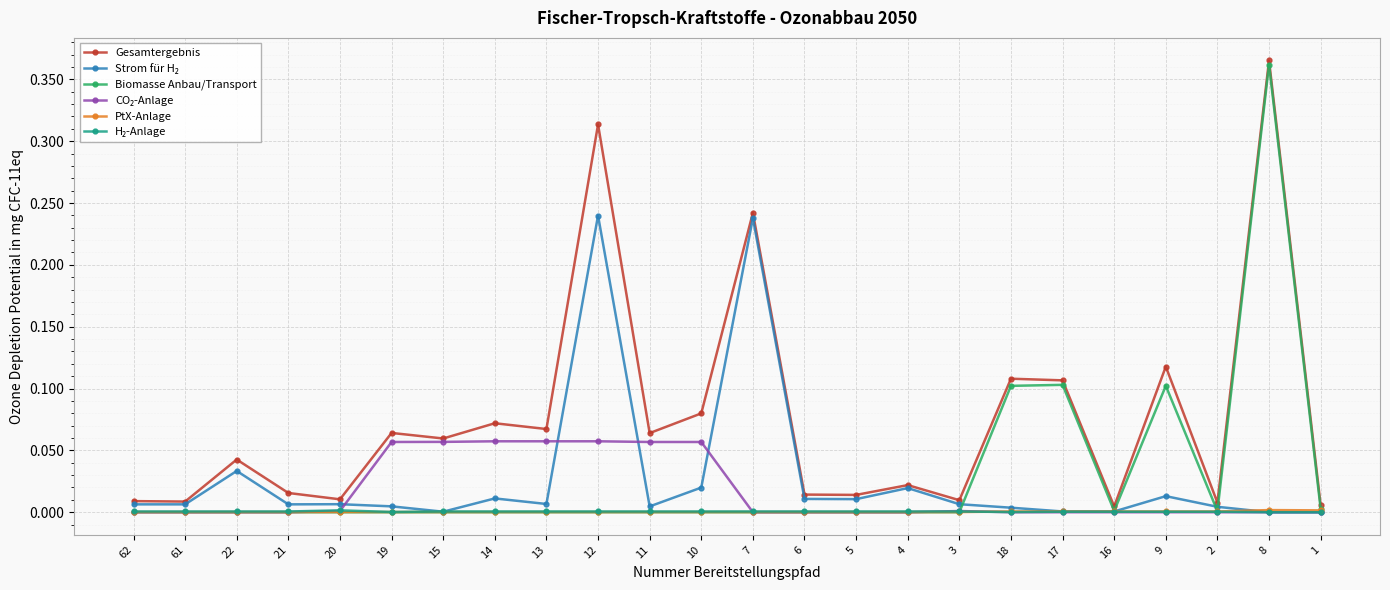

Which series has the largest total across all categories?

Gesamtergebnis